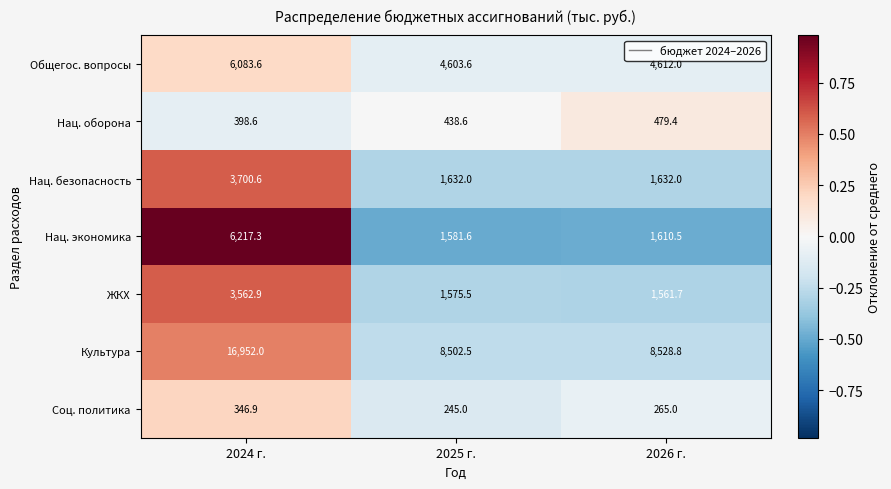

Which category has the highest value in the Соц. политика series?

2024 г.